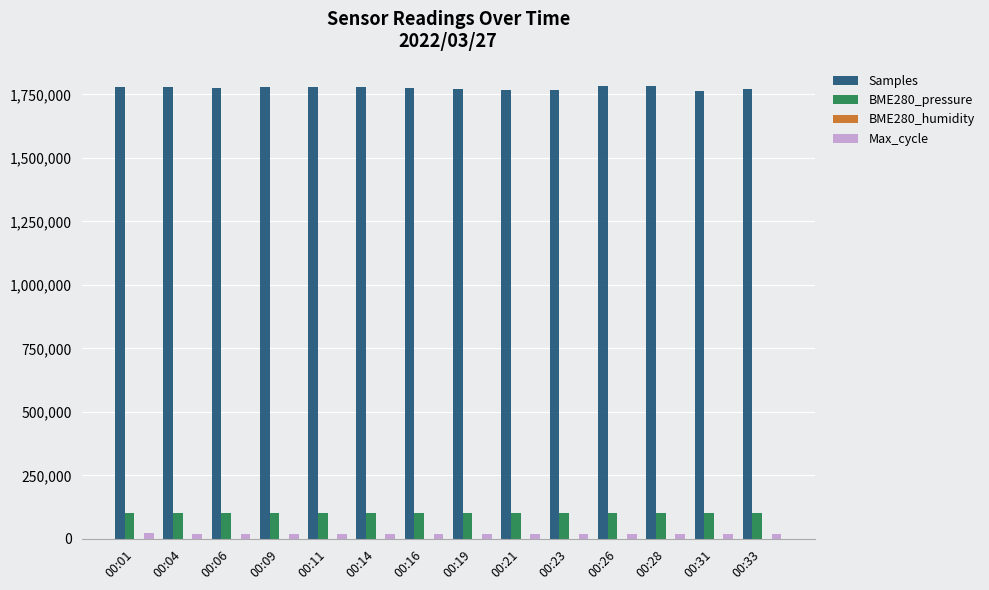

What is the maximum value for Samples?

1782257.0